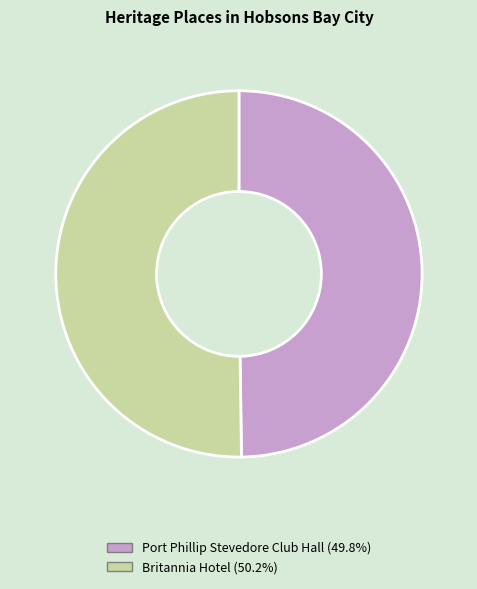

Approximately how many times larger is the value at Britannia Hotel (50.2%) compared to Port Phillip Stevedore Club Hall (49.8%)?

1.0